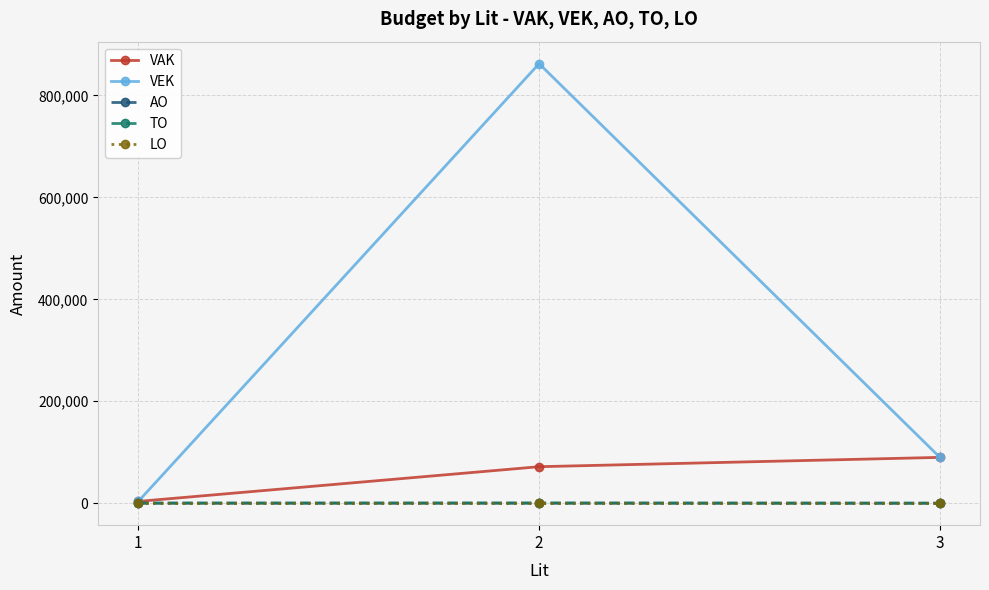

At which label is TO closest to 191?

1